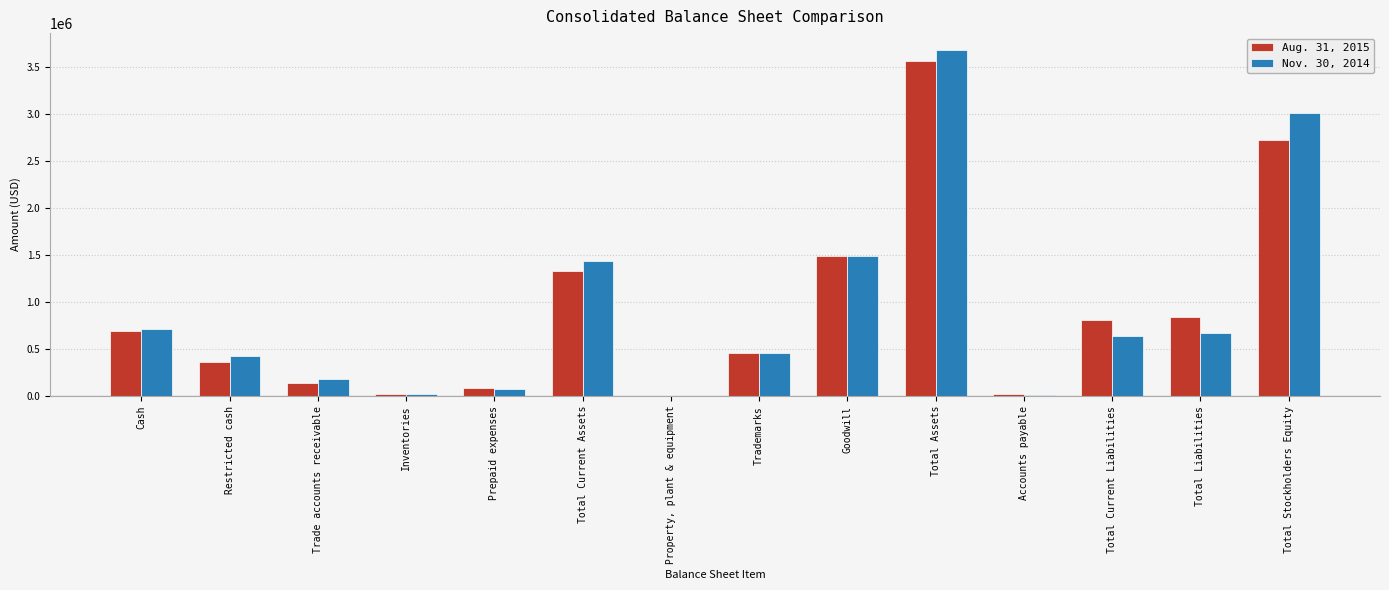

Is it true that Aug. 31, 2015 equals 193148 at Total Current Liabilities?

False